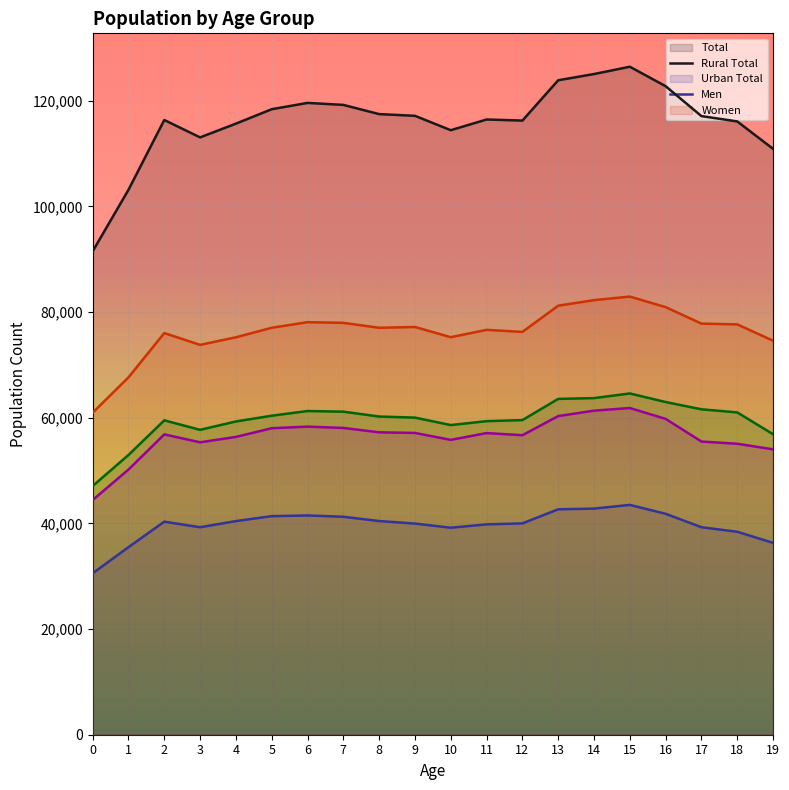

At which label does Total reach its peak?

15